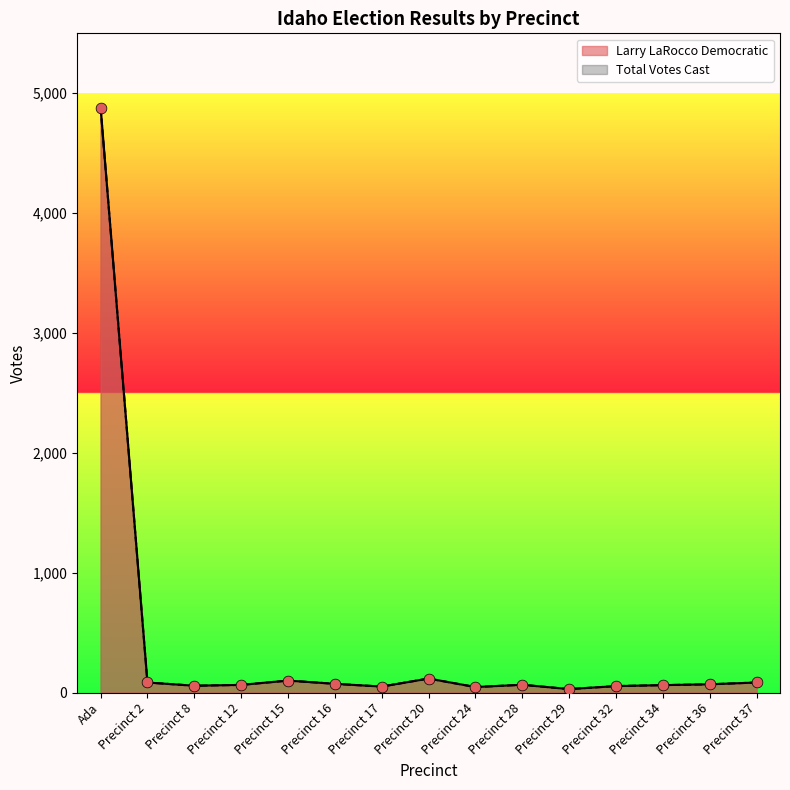

Which series reaches the minimum Y coordinate?

Larry LaRocco Democratic